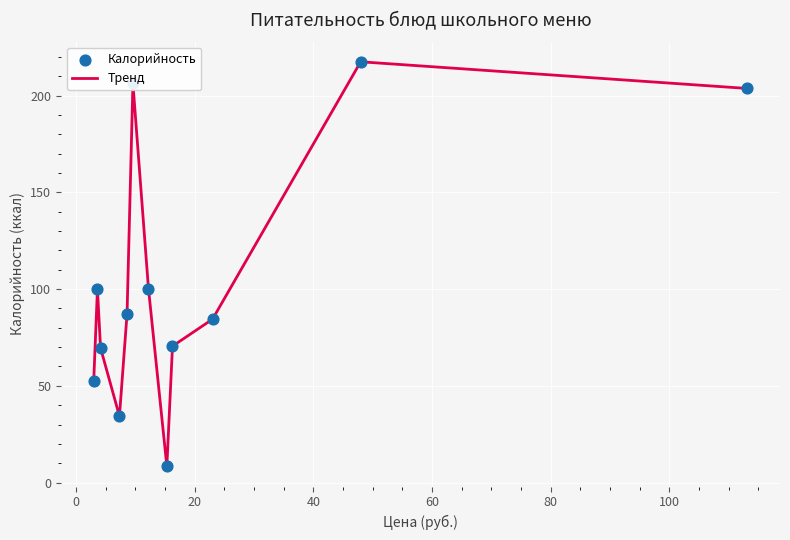

What is the maximum value shown in the chart?

217.5